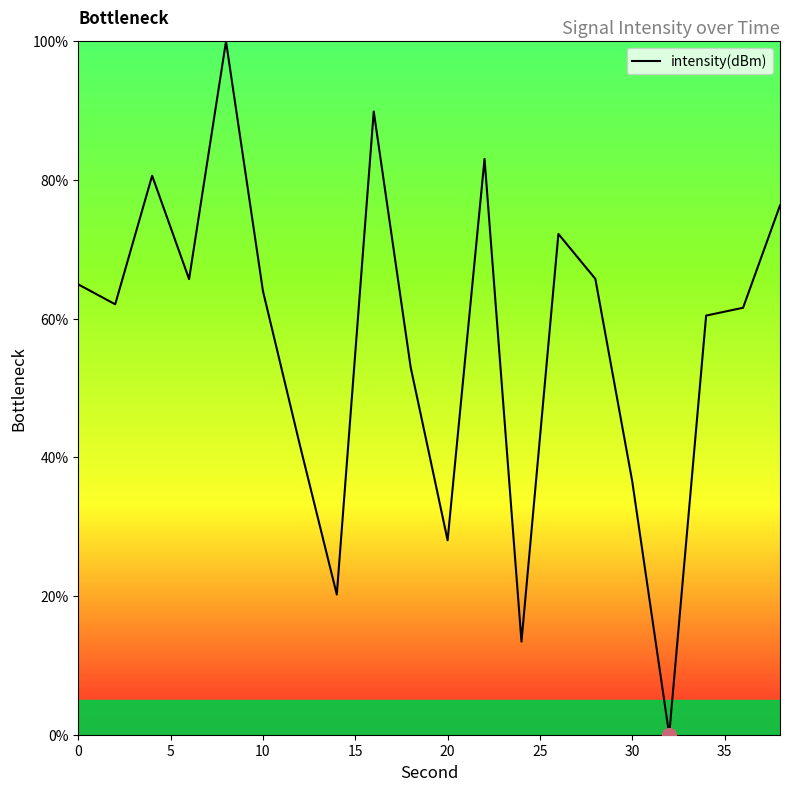

What is the difference between the maximum and minimum values?

100.0